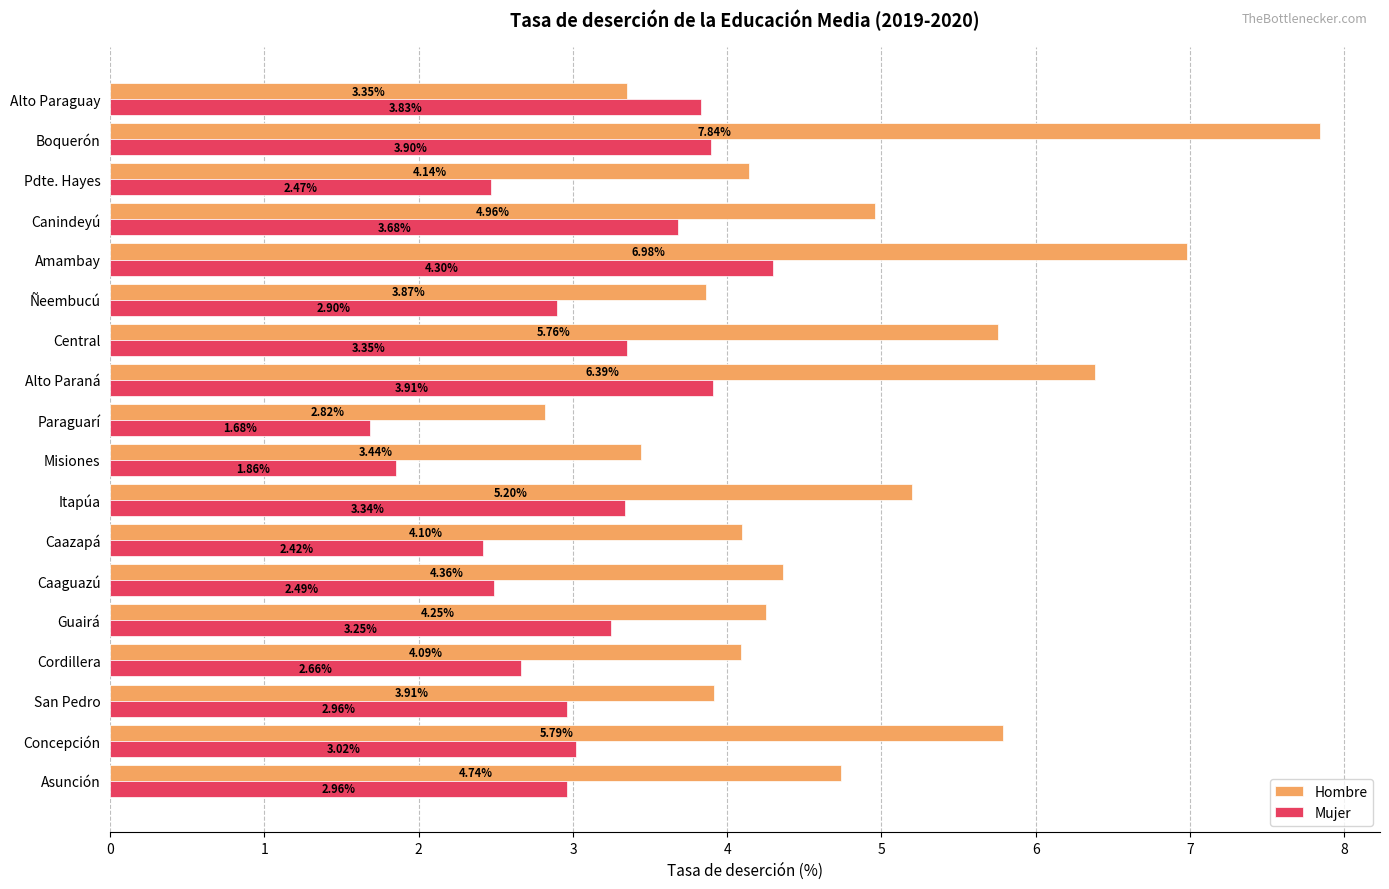

Which series has the largest range (max minus min)?

Hombre